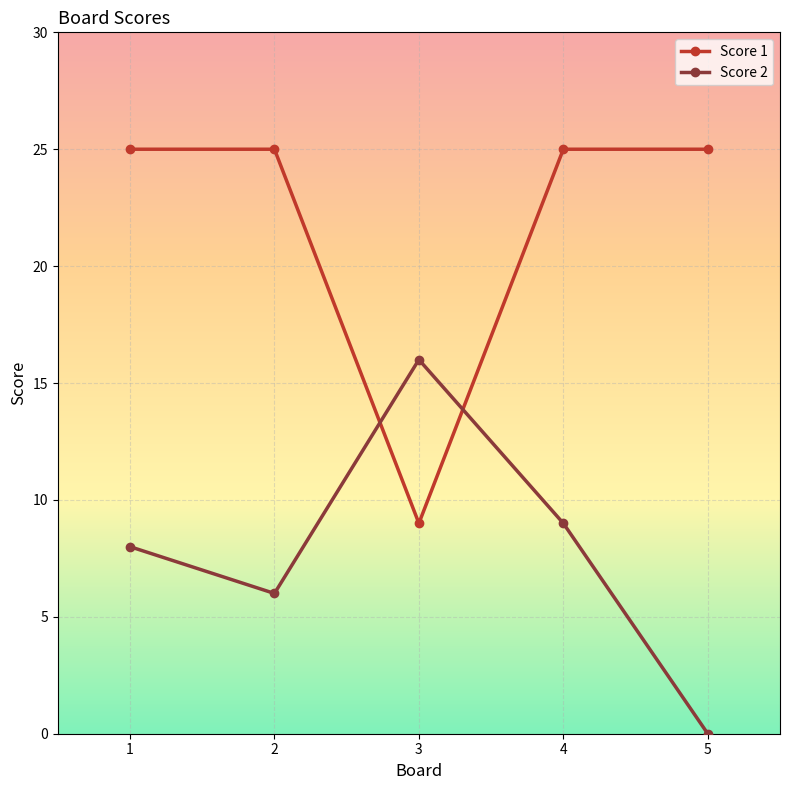

How many data points does each series have?

5